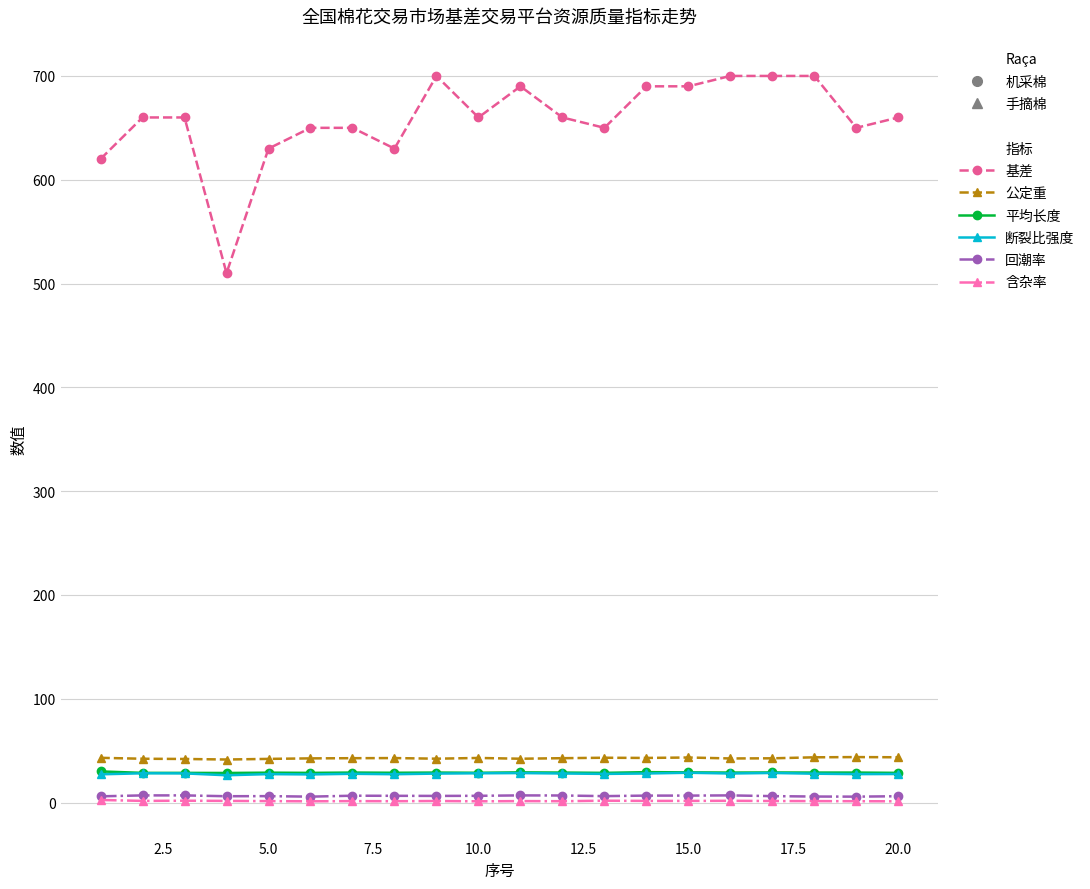

Which series has the largest total across all categories?

基差